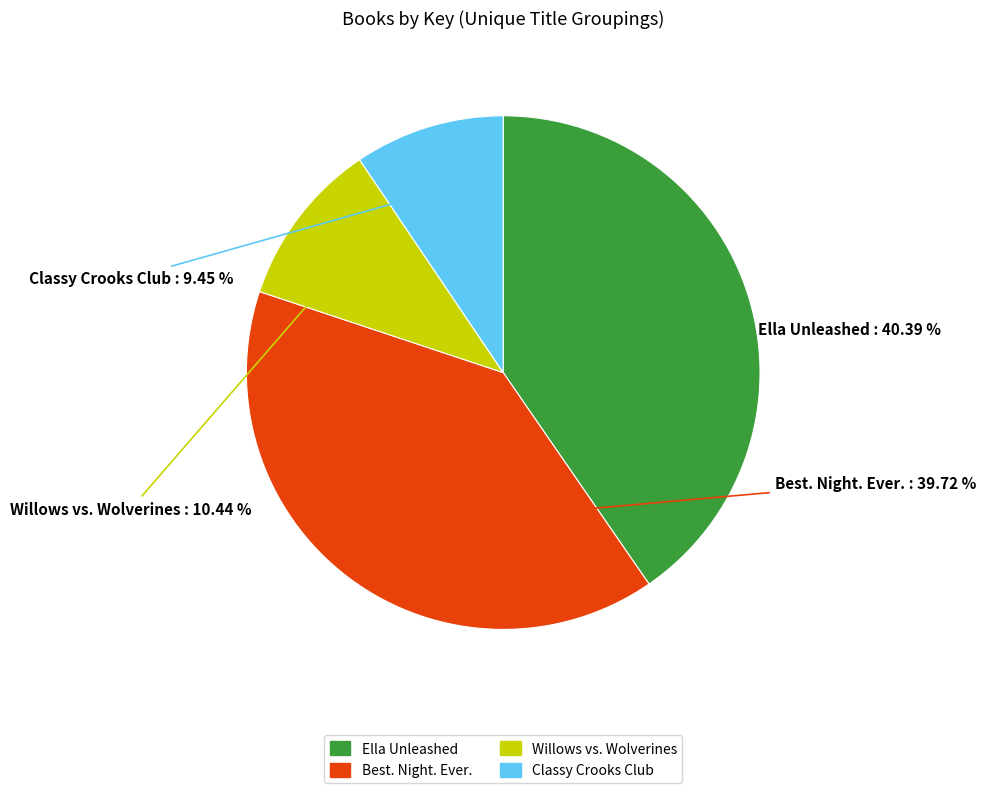

Combined, do Willows vs. Wolverines and Best. Night. Ever. account for over 50%?

Yes